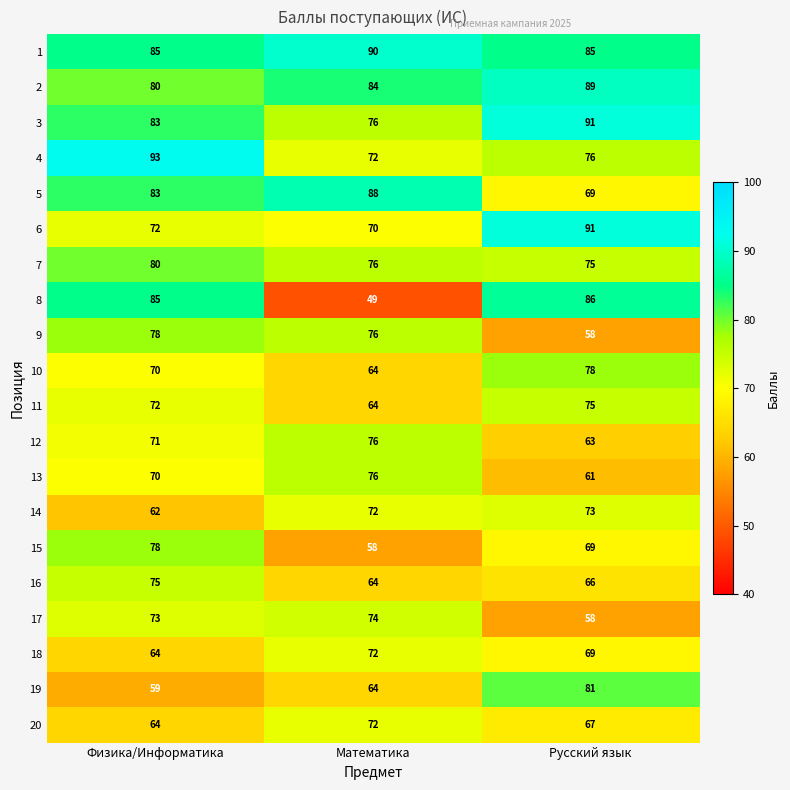

How many categories are shown in the chart?

3